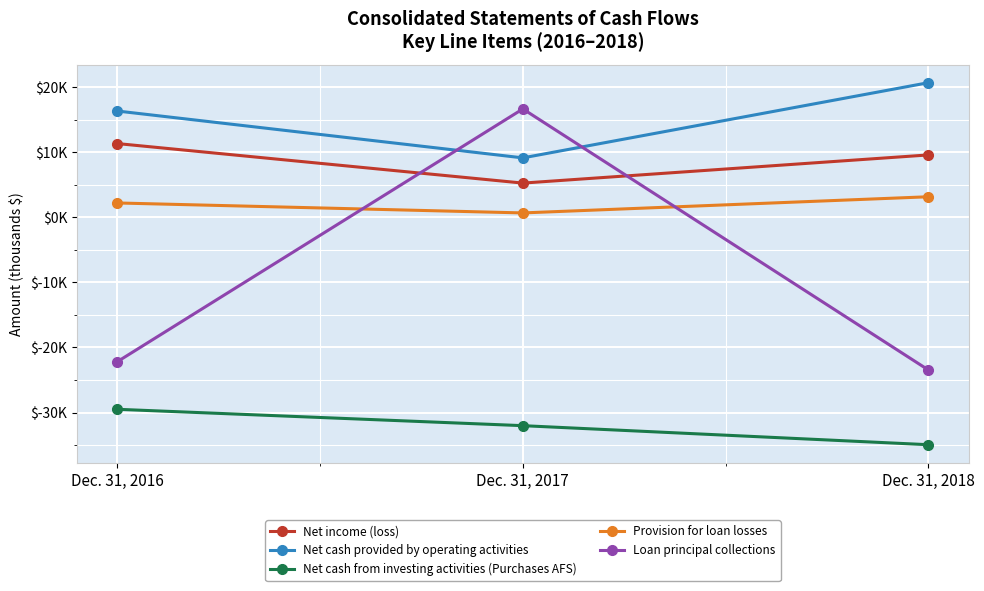

Is this an area chart (filled region under the line)?

No